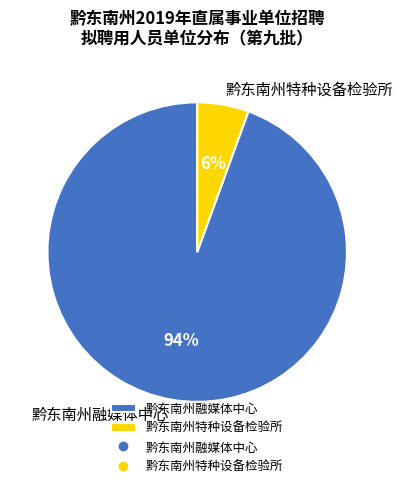

Rank the categories by value from highest to lowest.

黔东南州融媒体中心, 黔东南州特种设备检验所